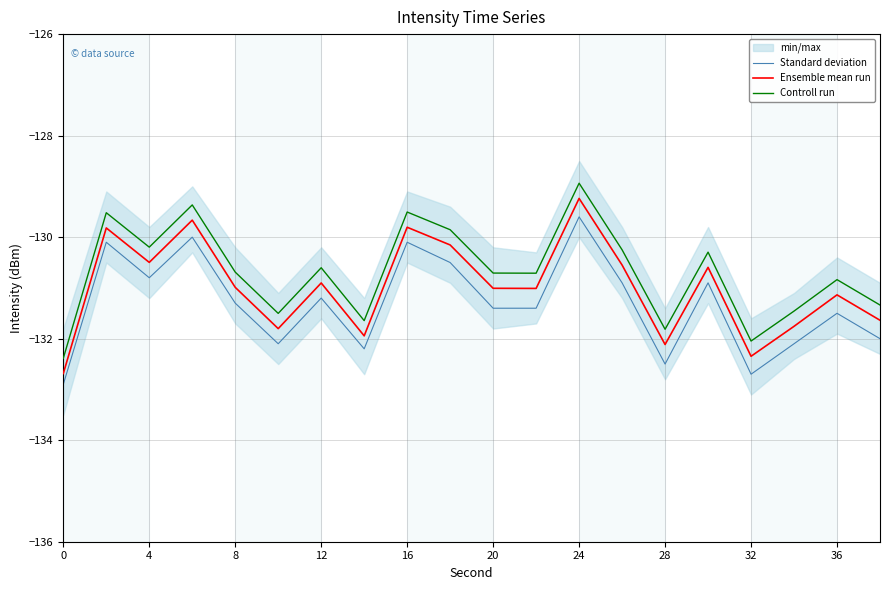

The Ensemble mean run series shows -57.9 at 16. True or false?

False